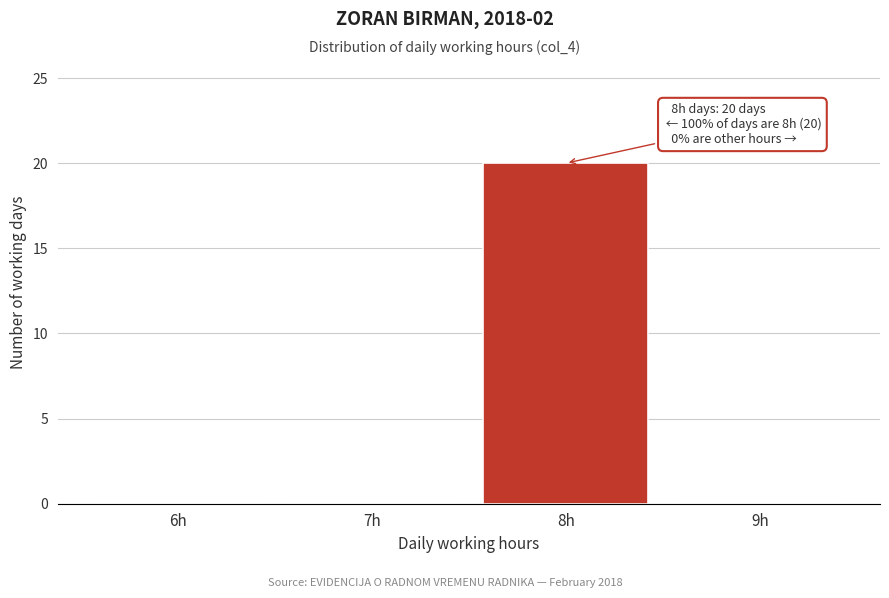

Reading left to right, transcribe all the data shown in this chart.

6h=0	7h=0	8h=20	9h=0